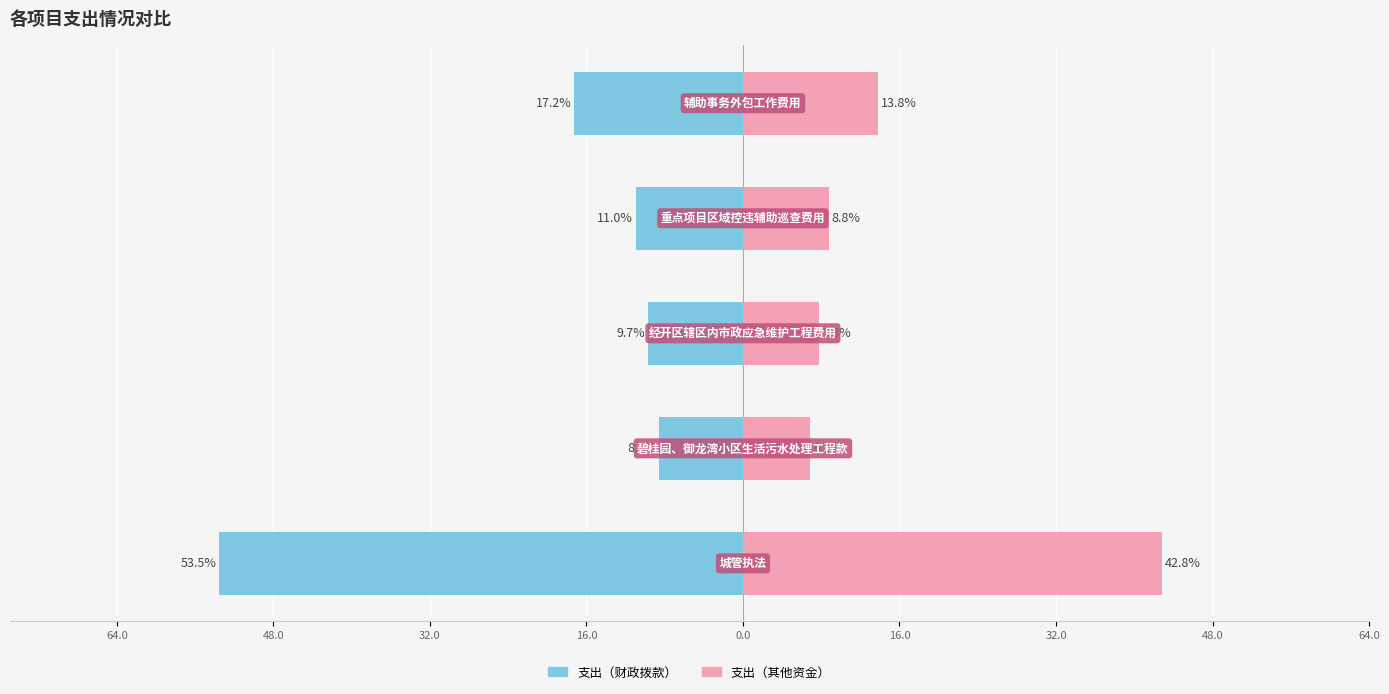

At 48.0, list the series in order from smallest to largest.

支出（财政拨款）, 支出（其他资金）